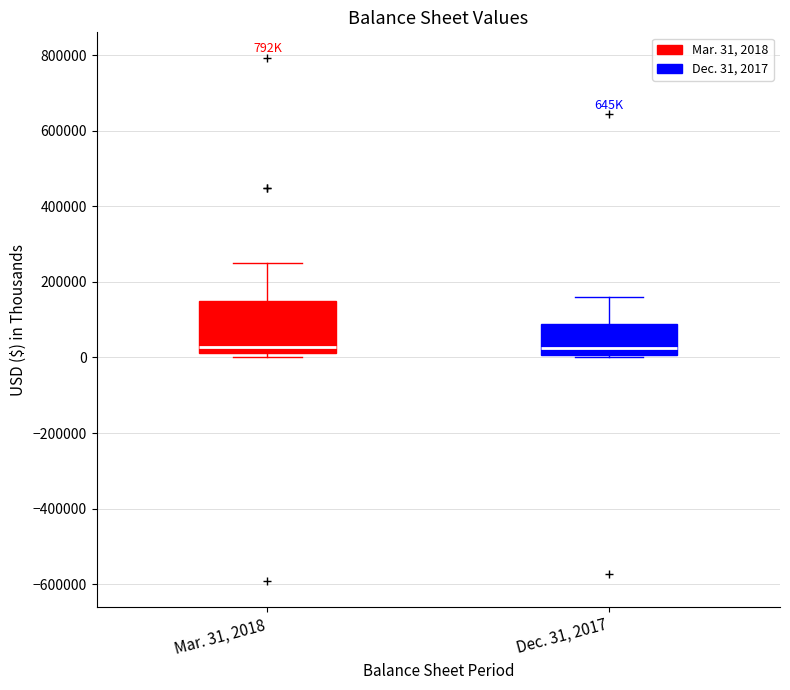

Which box is the tallest, from its lower edge to its upper edge?

Mar. 31, 2018